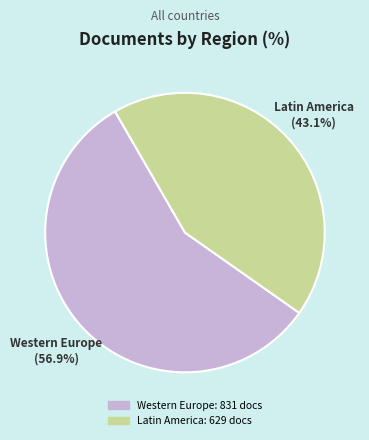

Does any single category account for the majority?

Yes